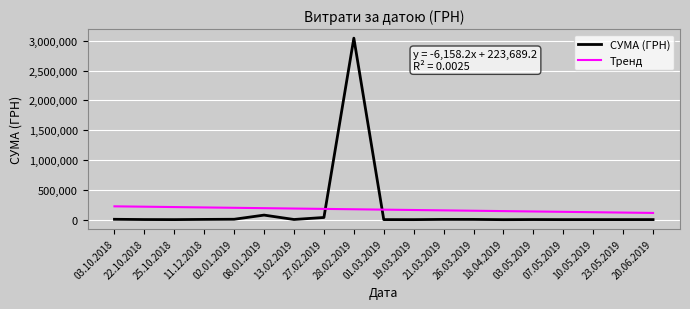

List the series in order of their peak value, lowest first.

Тренд, СУМА (ГРН)